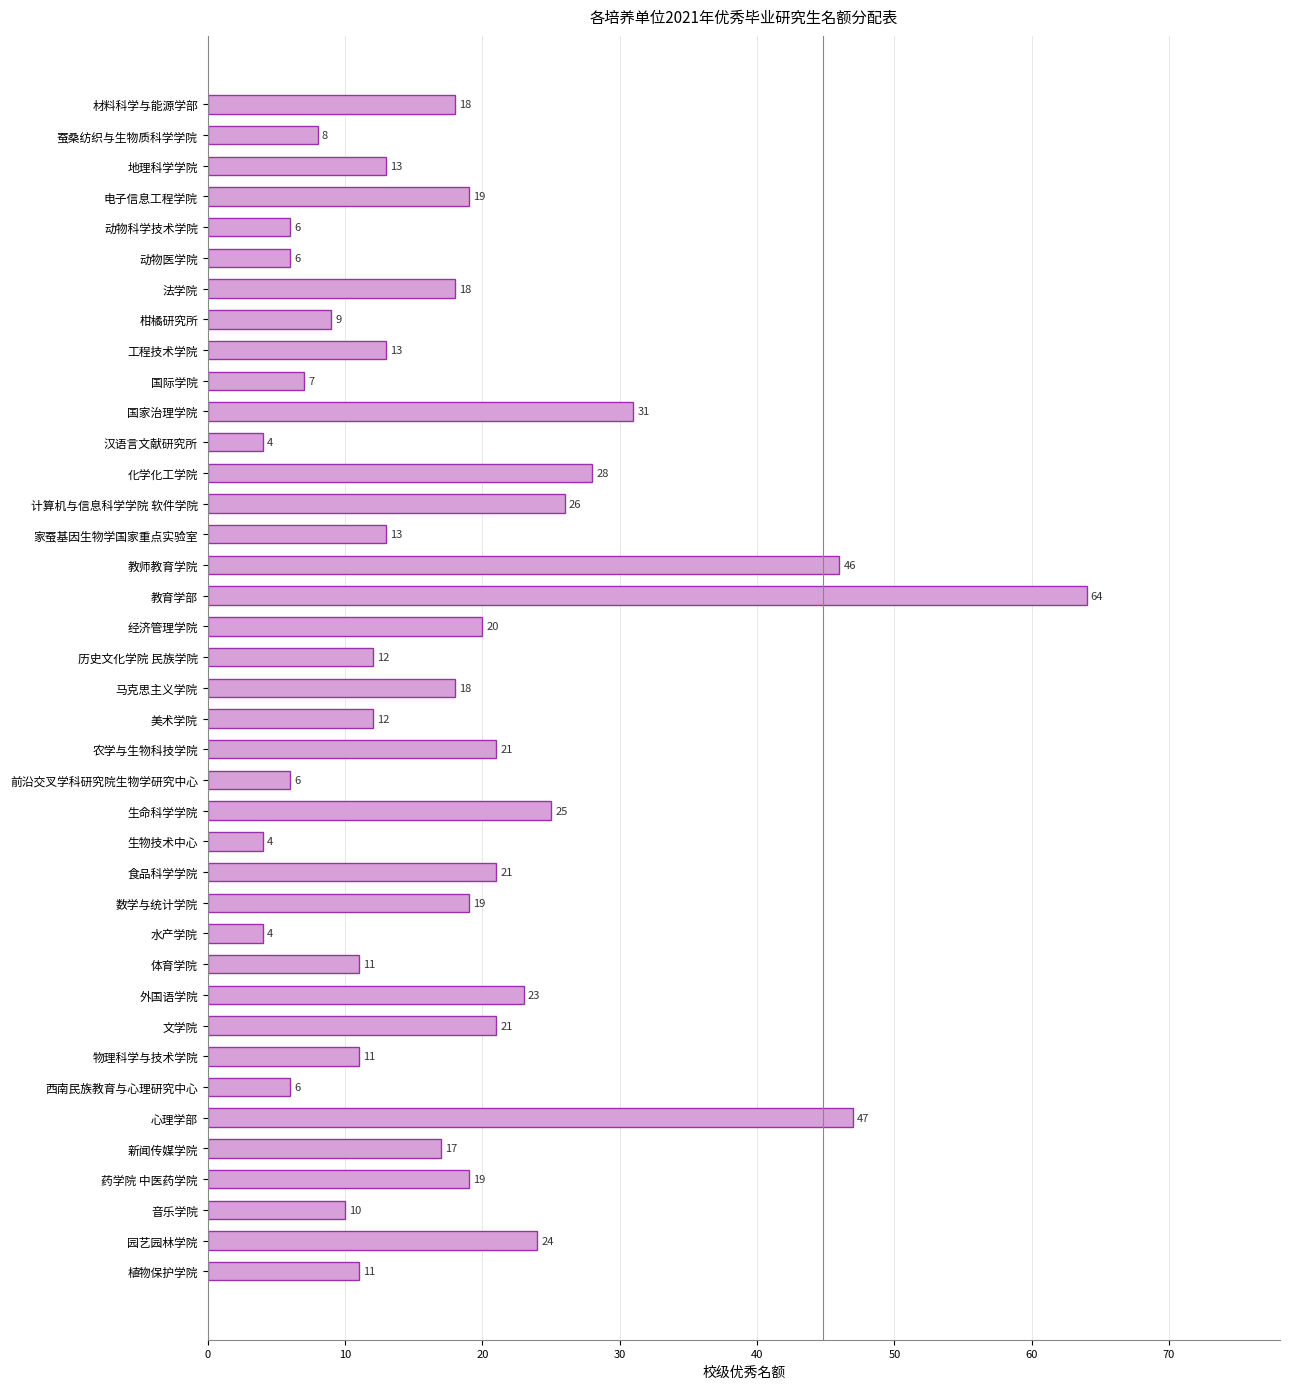

What is the greatest value displayed?

64